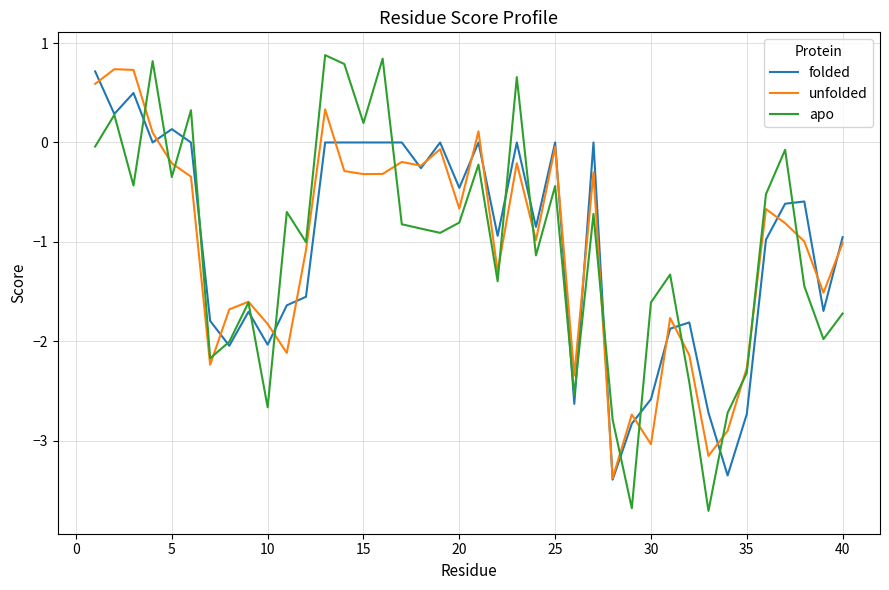

What is the smallest value displayed?

-3.7